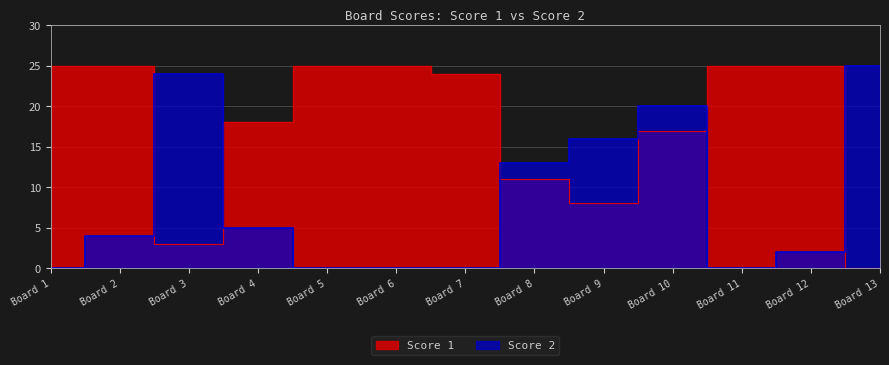

Where is the first local minimum for Score 1?

Board 3